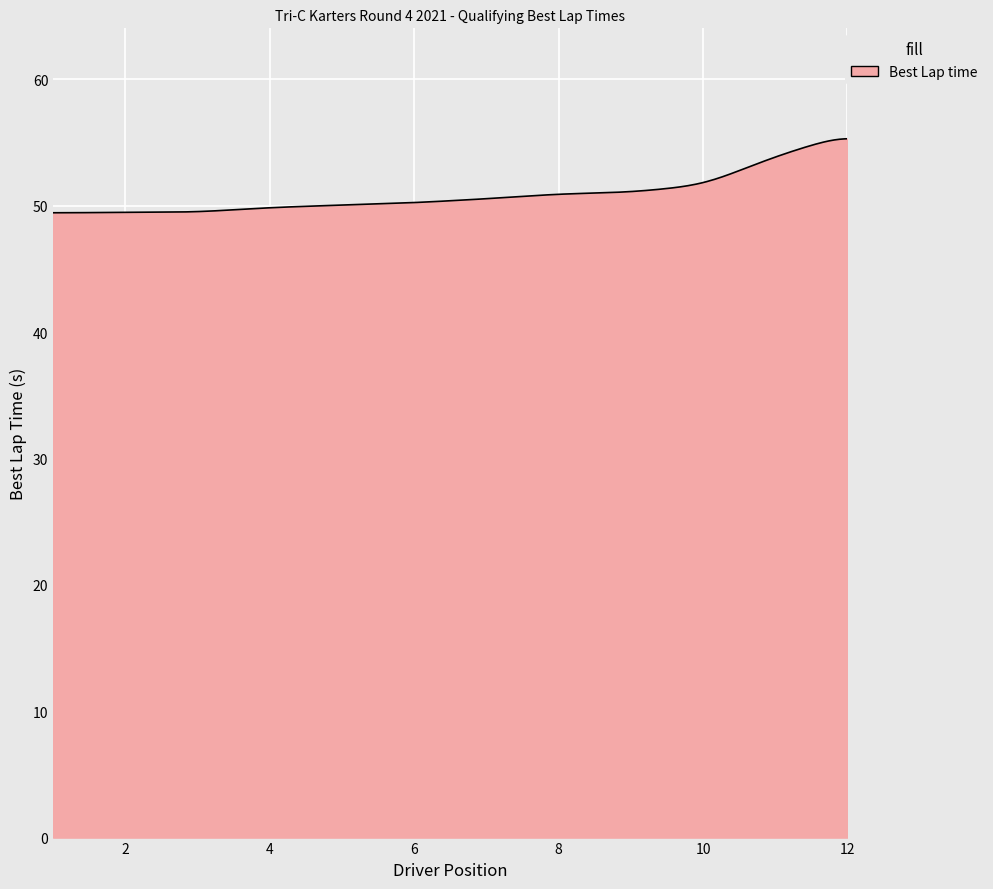

What is the maximum value shown in the chart?

55.3